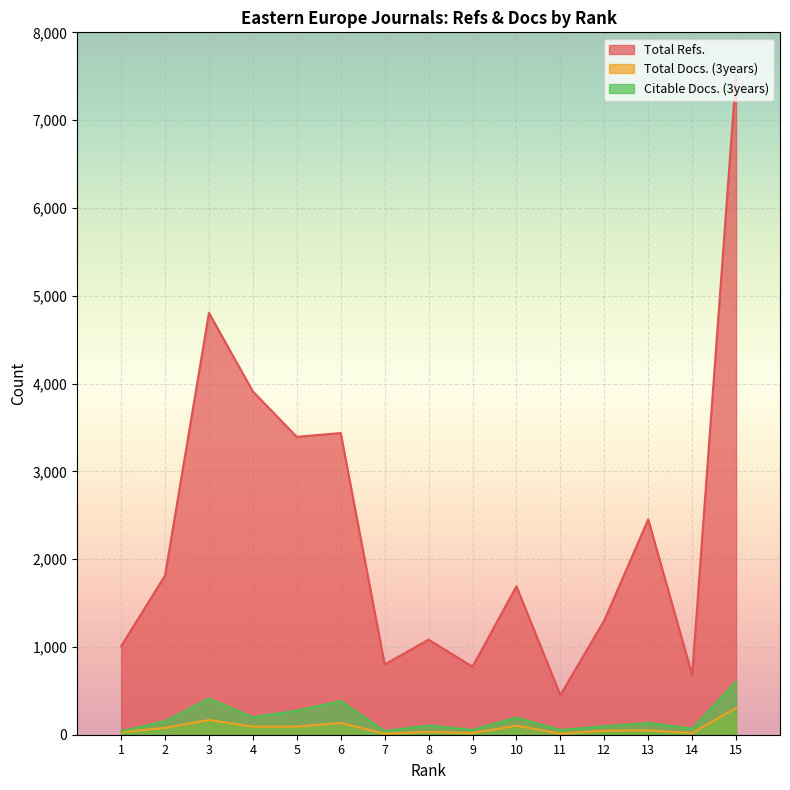

Does the chart display data point markers on the line(s)?

No